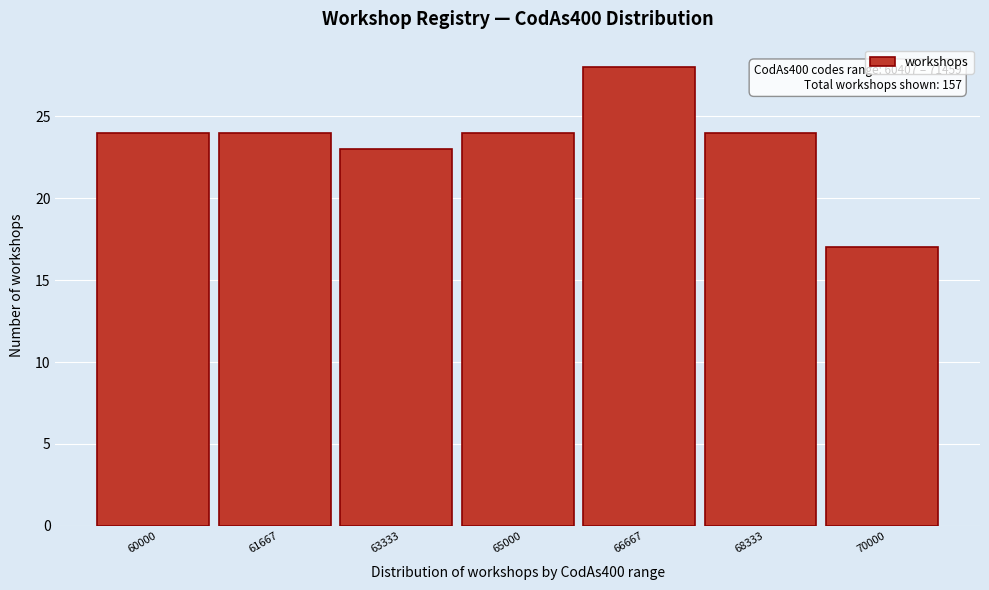

Reading left to right, list all the values displayed in this chart.

60000=24	61667=24	63333=23	65000=24	66667=28	68333=24	70000=17